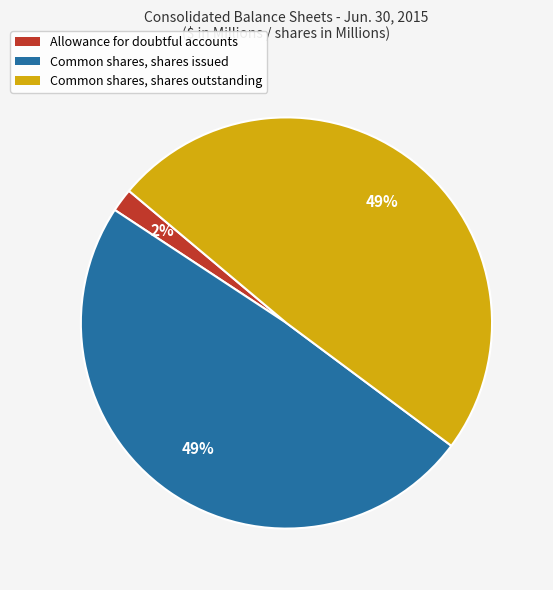

What is the smallest slice in the pie chart?

Allowance for doubtful accounts